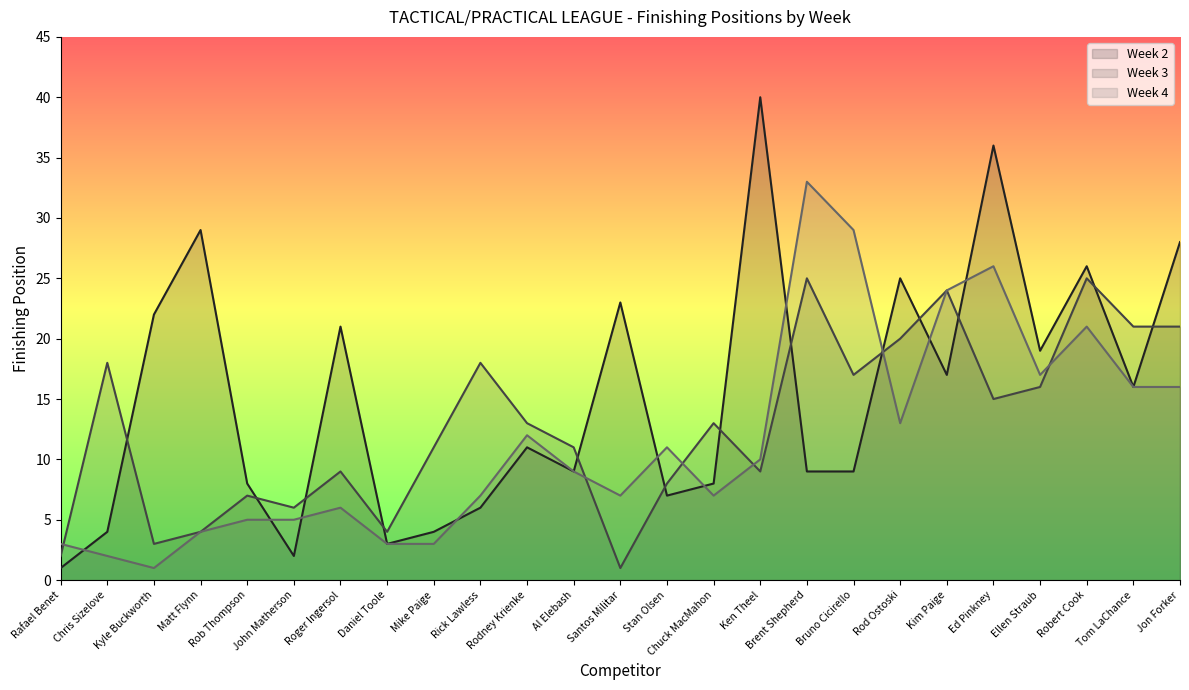

In Week 3, how many points are lower than both neighbors (excluding endpoints)?

7